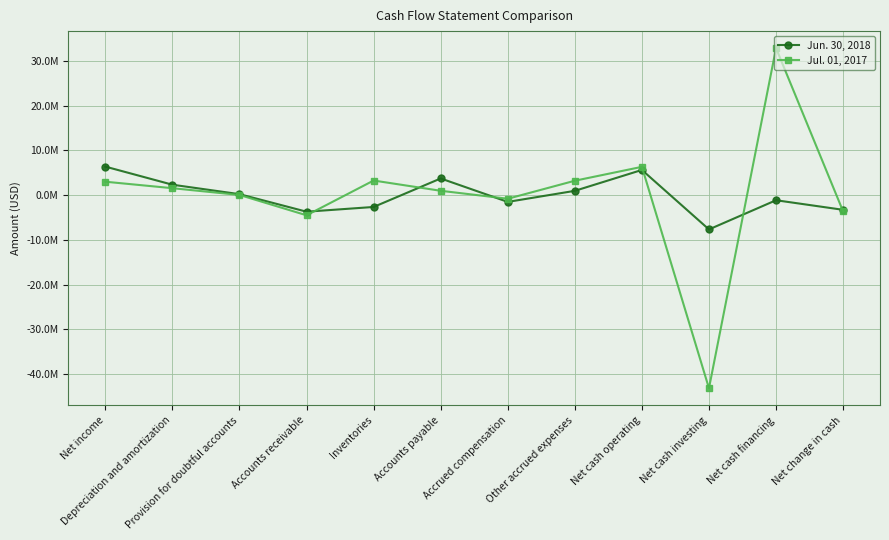

What position from the left is Net cash investing?

10